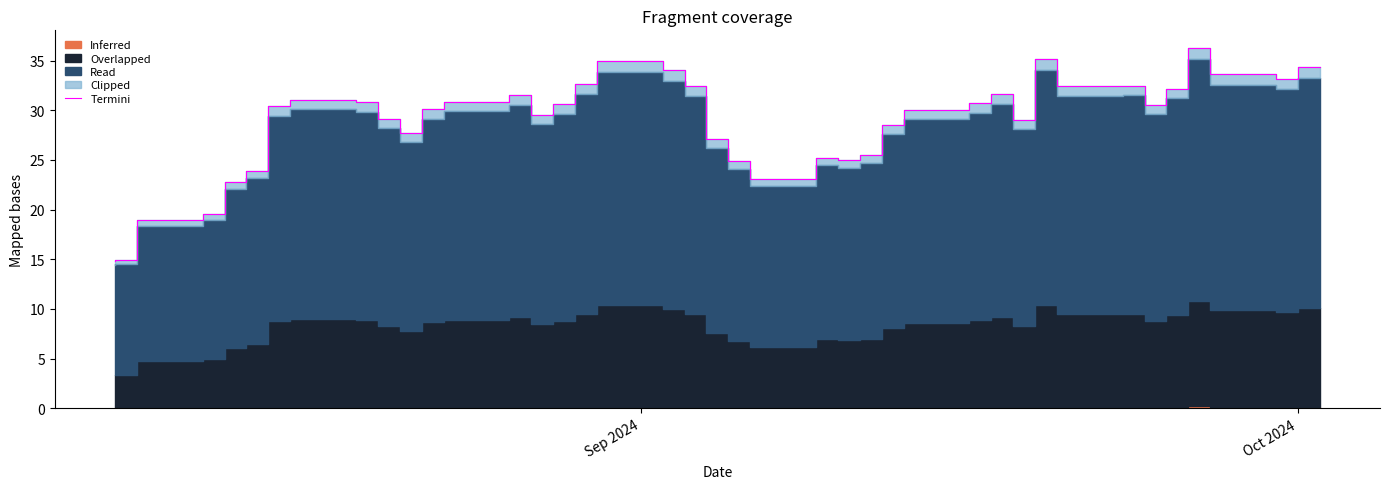

Reading left to right, what are all the values shown in this chart?

14.8	15.0	19.0	19.5	22.7	23.9	30.4	31.1	30.8	29.1	27.7	30.1	30.9	31.5	29.5	30.6	32.6	35.0	34.0	32.5	27.1	24.8	23.1	25.2	25.0	25.5	28.5	30.0	30.7	31.6	29.0	35.1	32.5	32.5	30.5	32.2	36.2	33.6	33.2	34.3